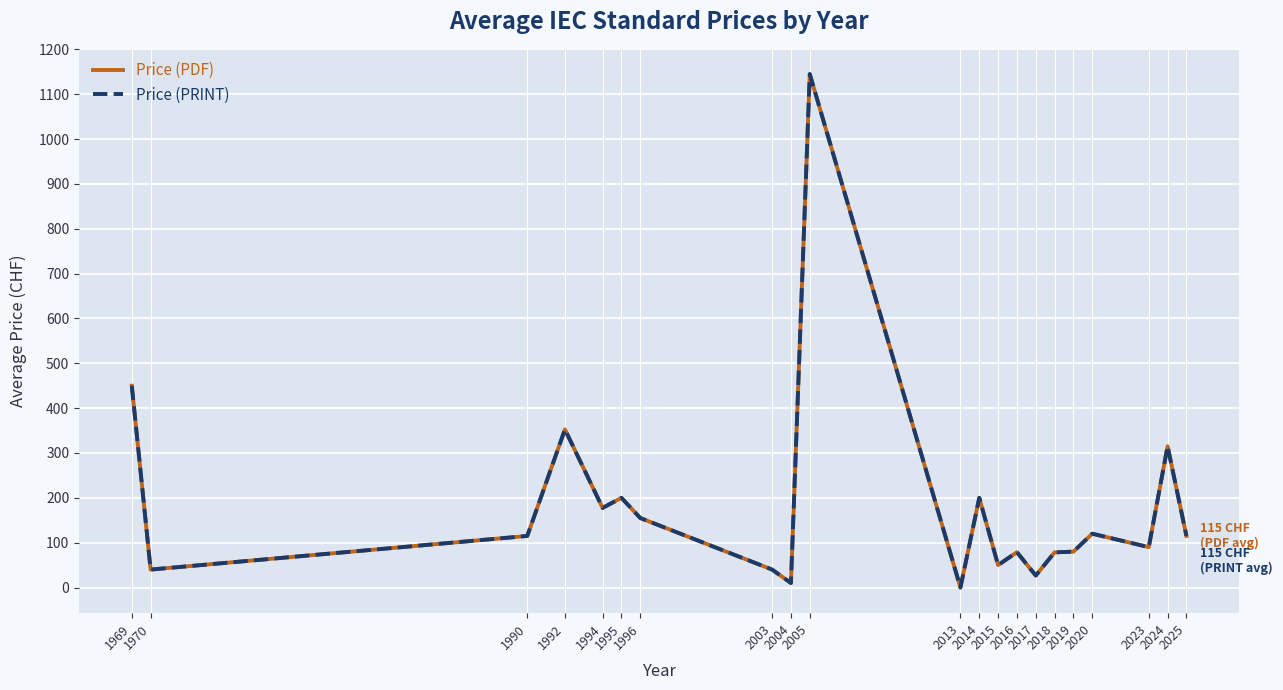

True or false: Price (PDF) has more than 1 interior local peaks.

True